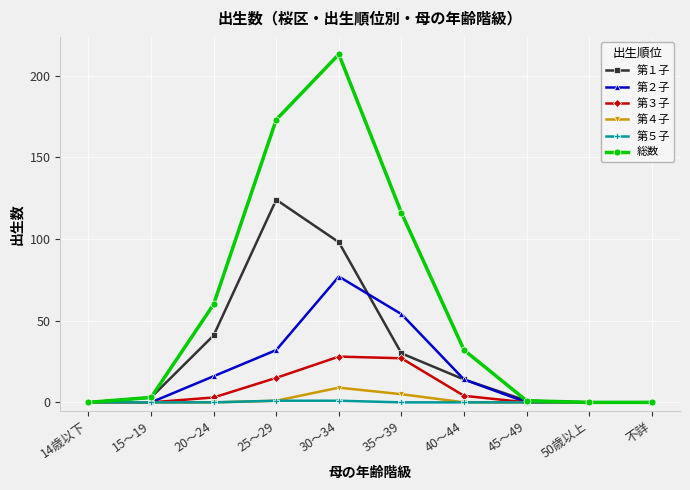

How many distinct data groups are displayed?

6